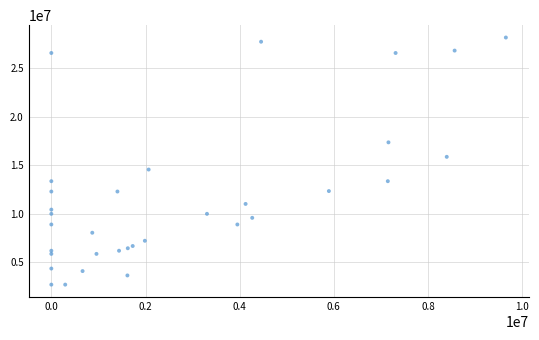

What Y value in the scatter plot is closest to 15427664?

15864296.0